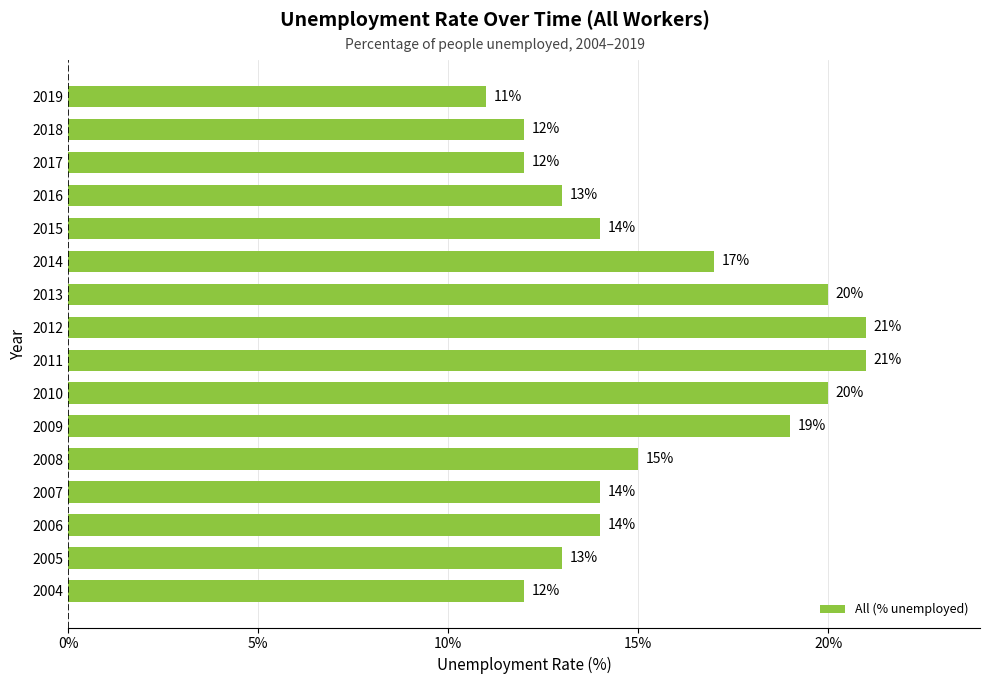

Which category has the lowest value across all series?

2019